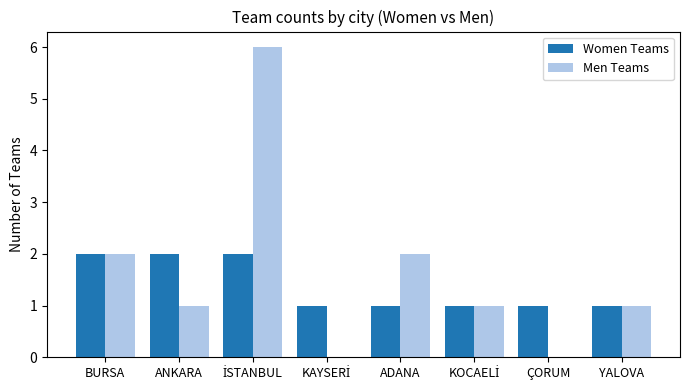

What is the sum of all Women Teams values?

11